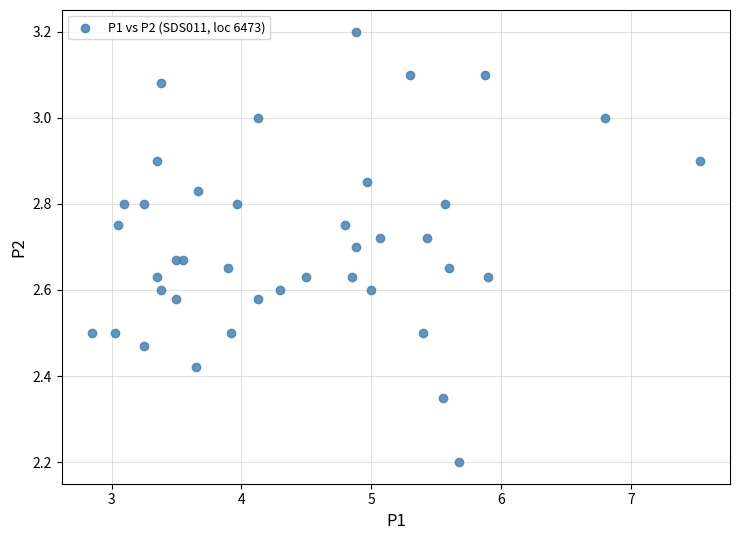

What Y value in the scatter plot is closest to 2?

2.2